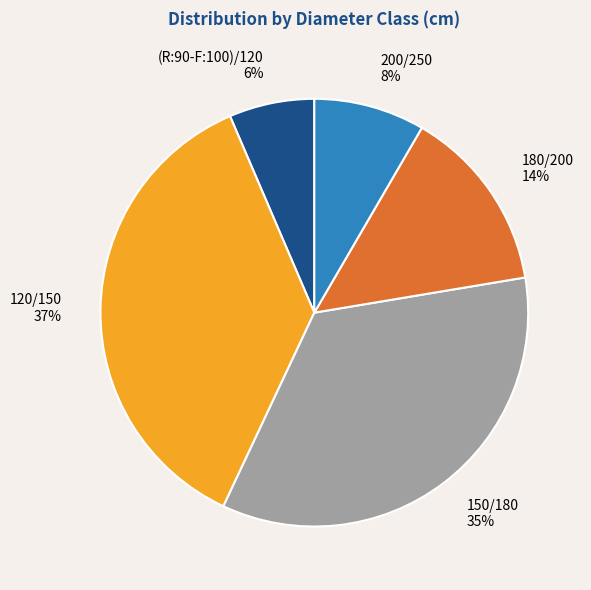

Is it true that 120/150 is 37% of the pie?

True